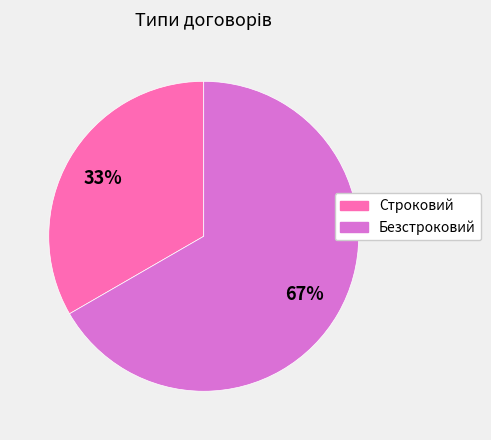

What percentage is the Строковий slice, to the nearest percent?

33%